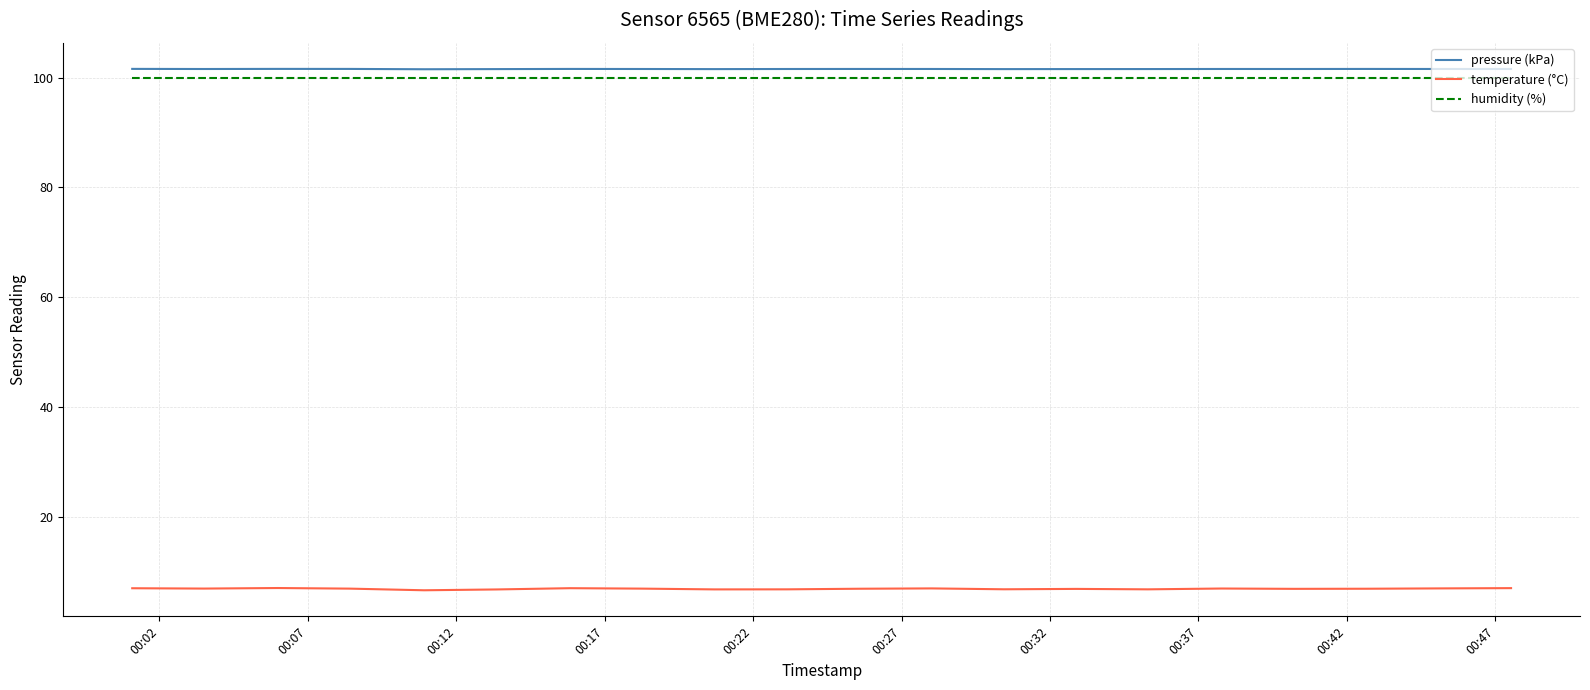

Is this an area chart (filled region under the line)?

No